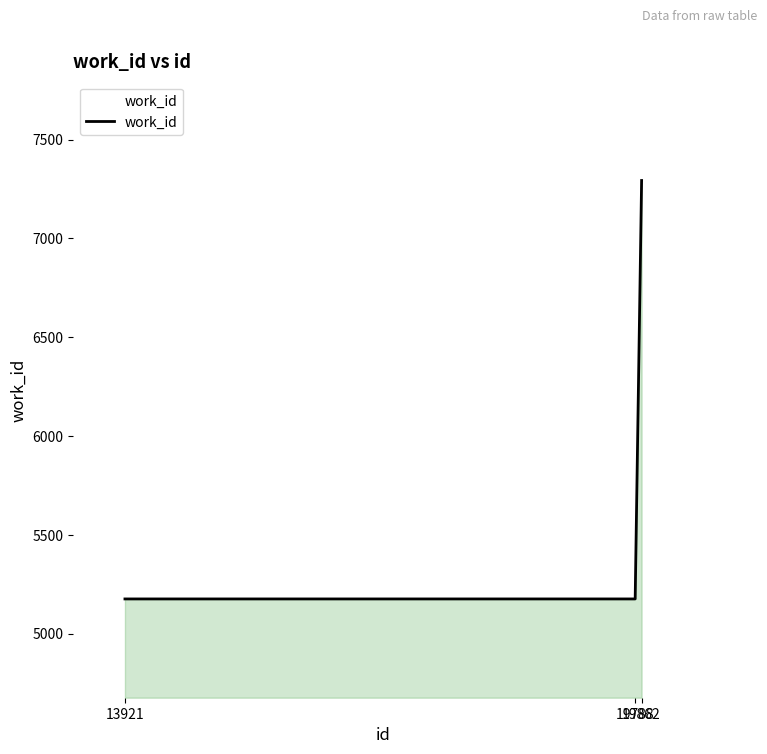

What is the average value?

5881